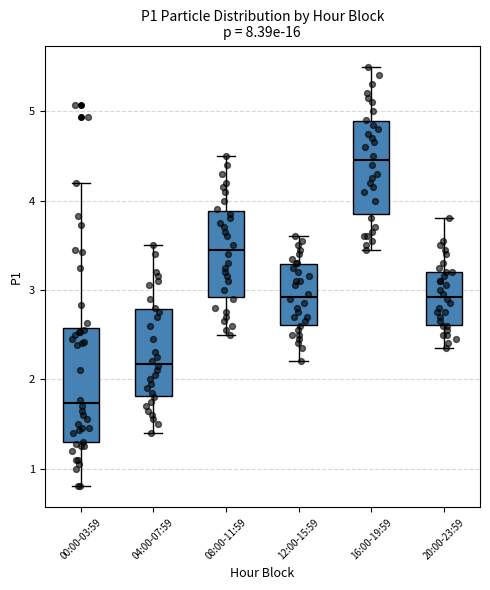

Which box has the lowest median line?

00:00-03:59